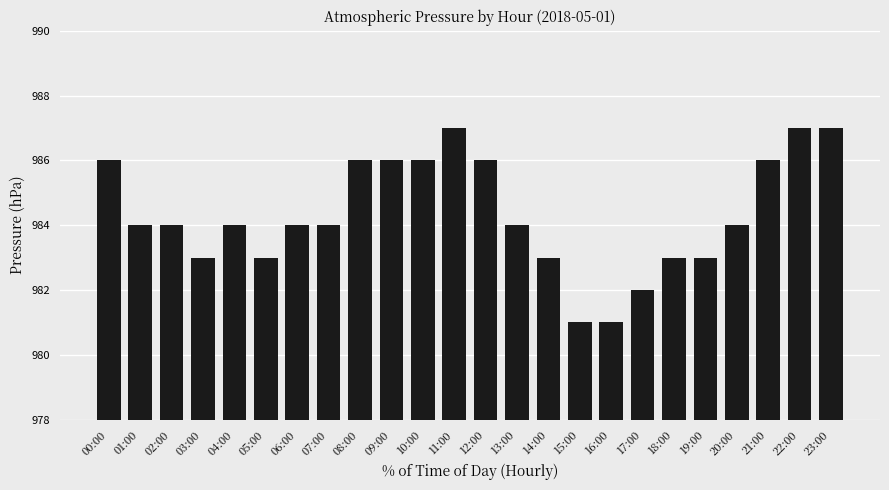

True or false: the data shows 986 at 12:00.

True